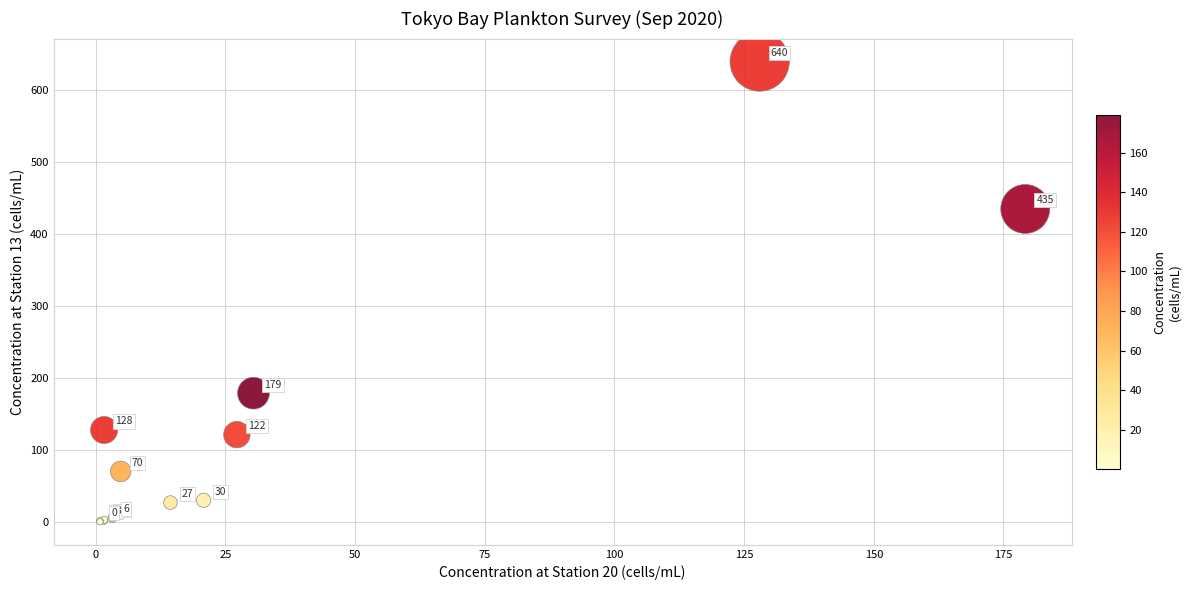

What Y value in the scatter plot is closest to 320?

435.2